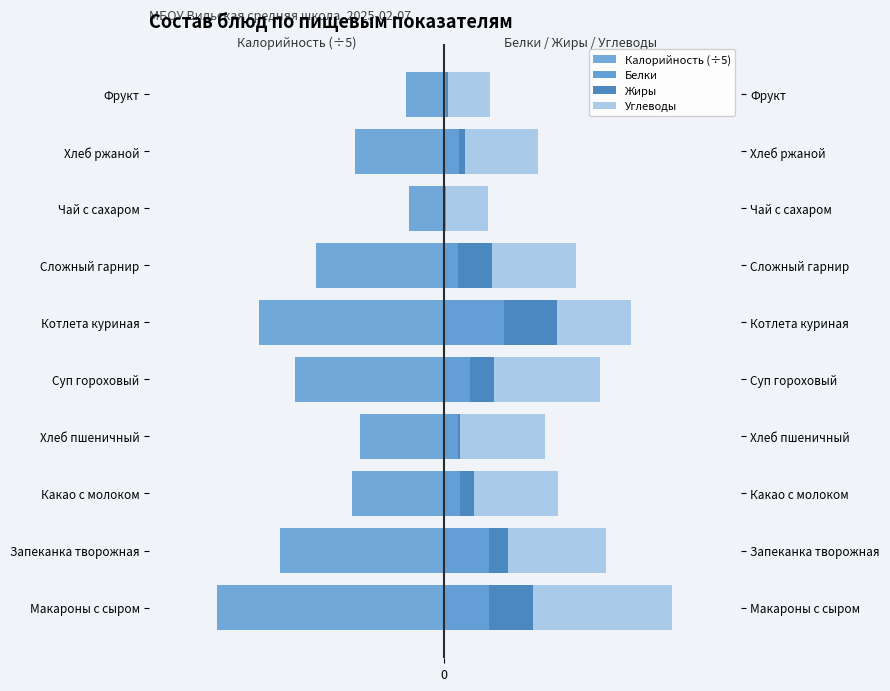

What is the difference between the maximum and second lowest values in the Жиры series?

11.8